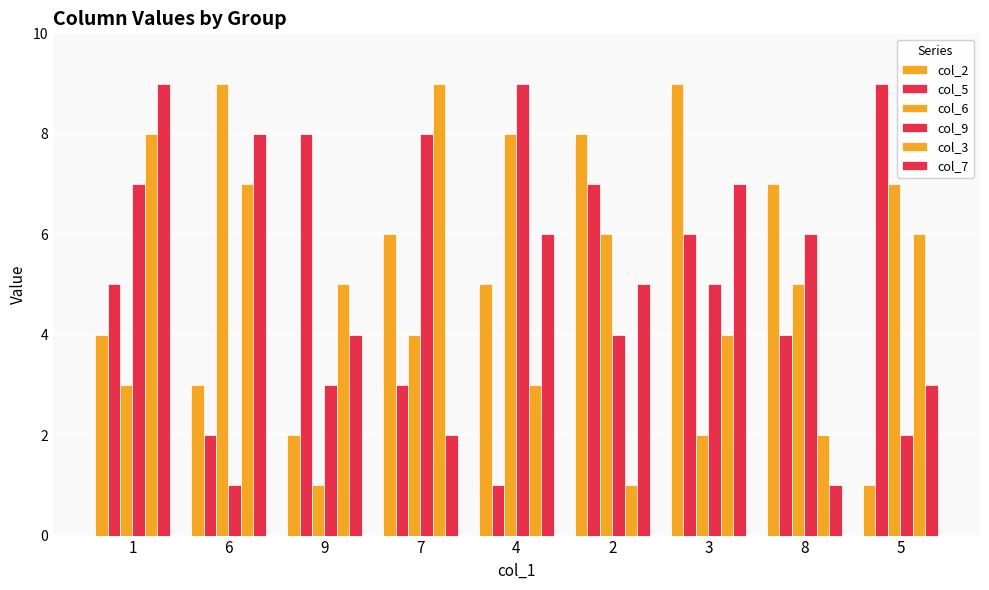

The col_9 series shows 5 at 9. True or false?

False